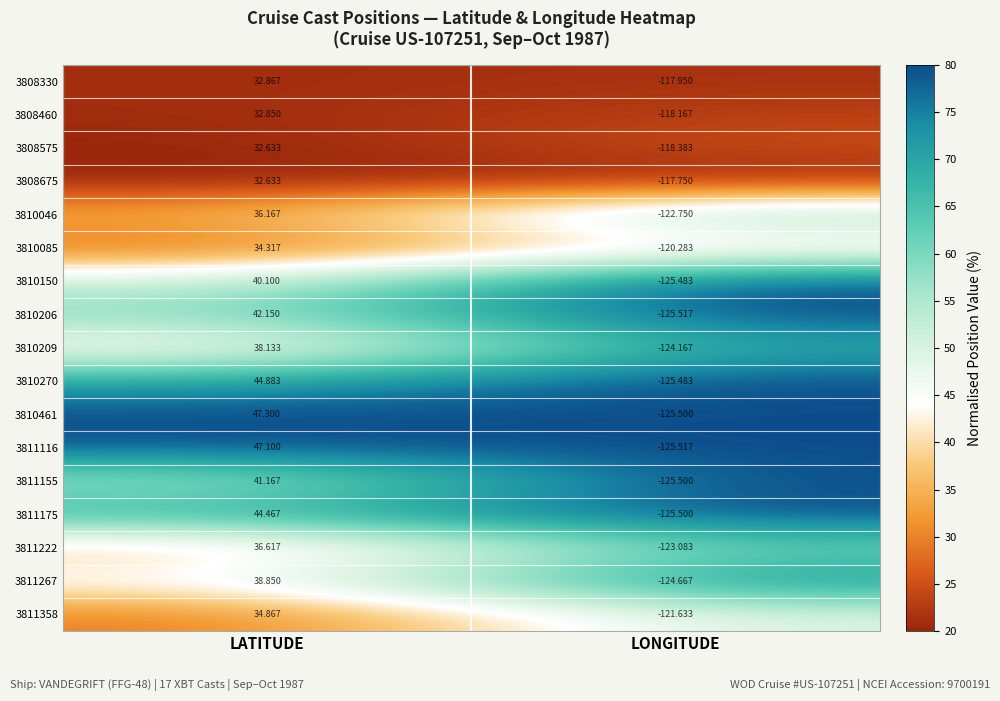

Rank the categories by 3811155 value from lowest to highest.

LONGITUDE, LATITUDE